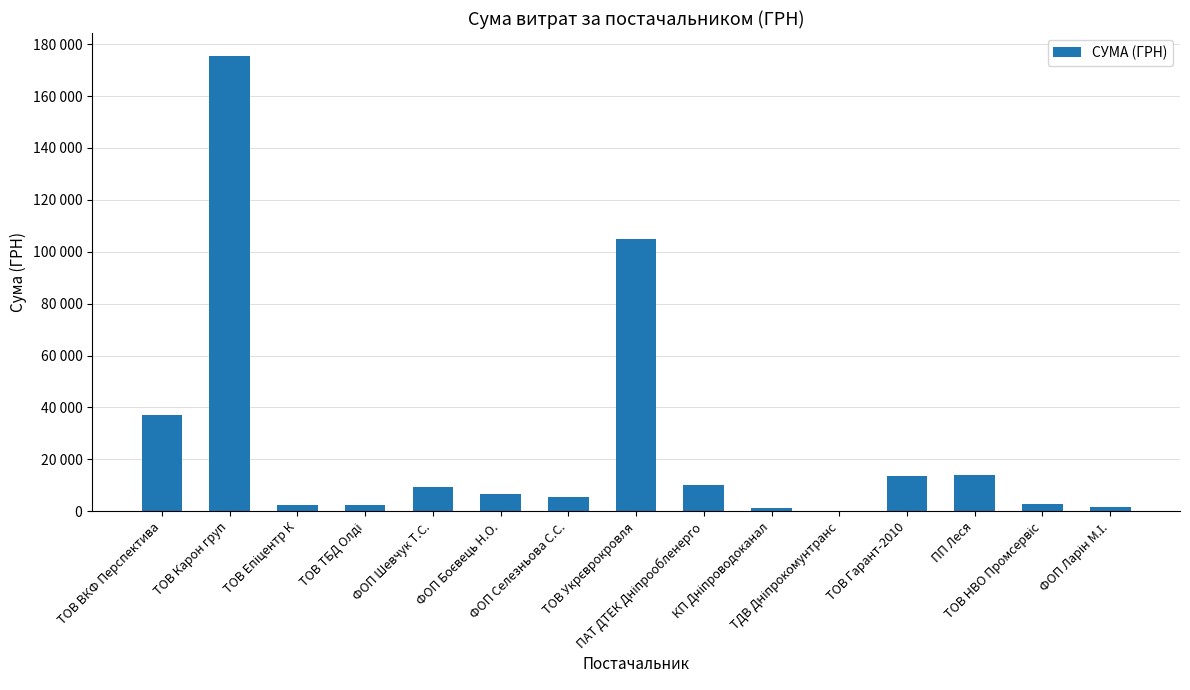

Are the bars horizontal?

No